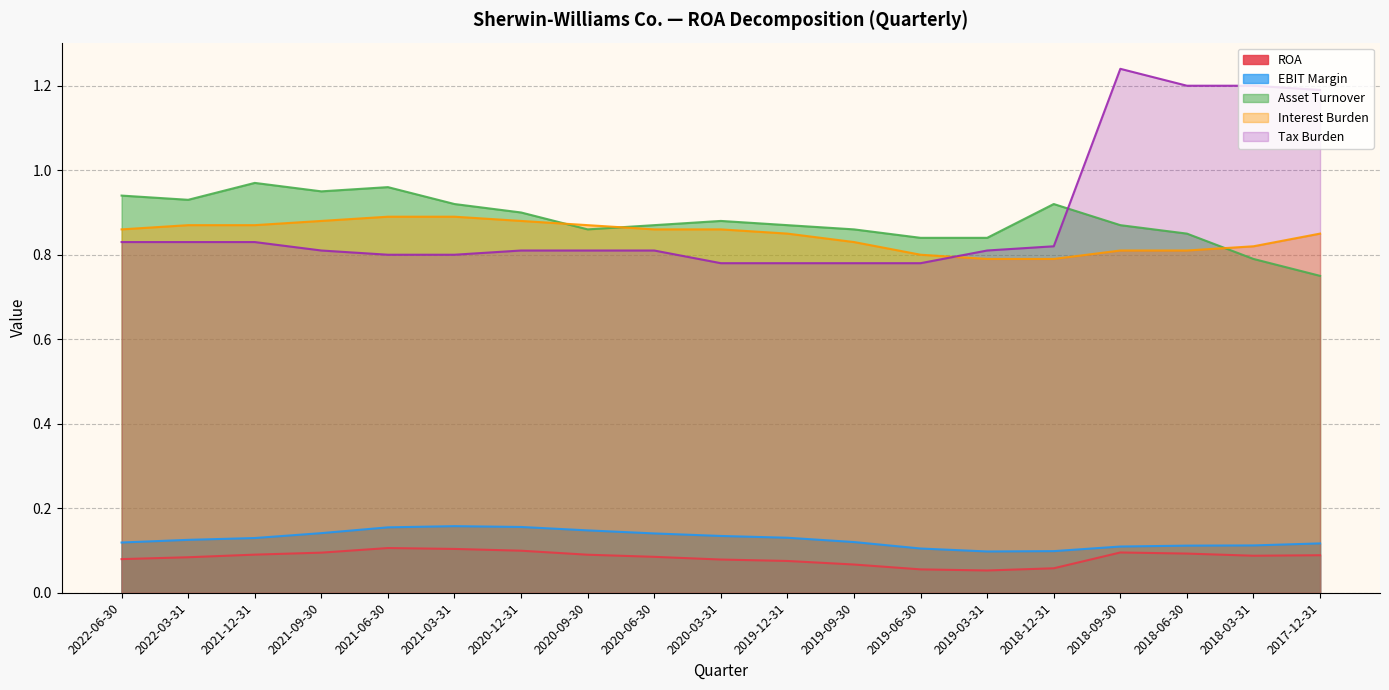

At how many categories does at least one series exceed 0?

19